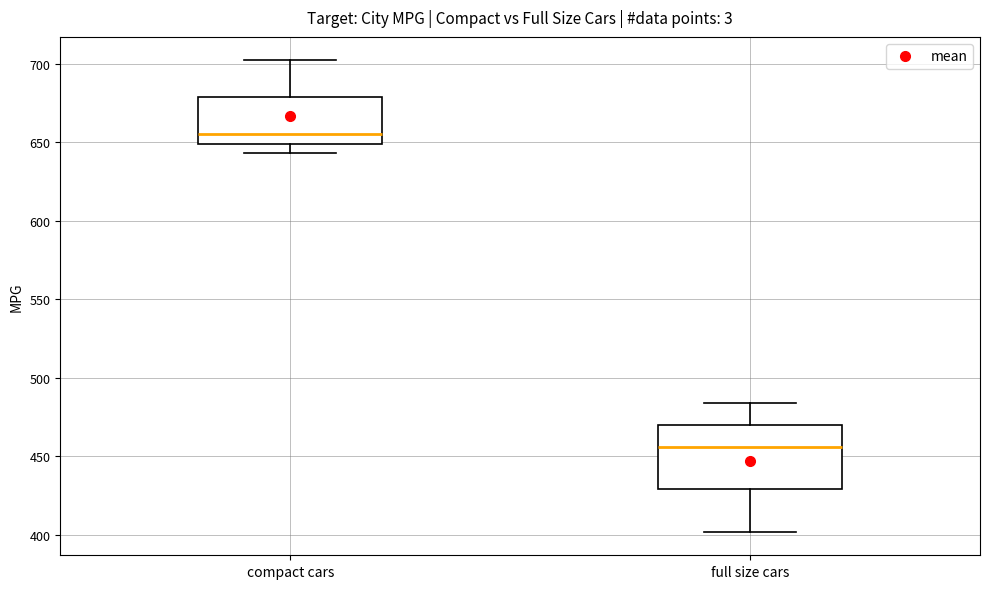

Comparing the boxes themselves (not the whiskers), which one is the tallest?

full size cars